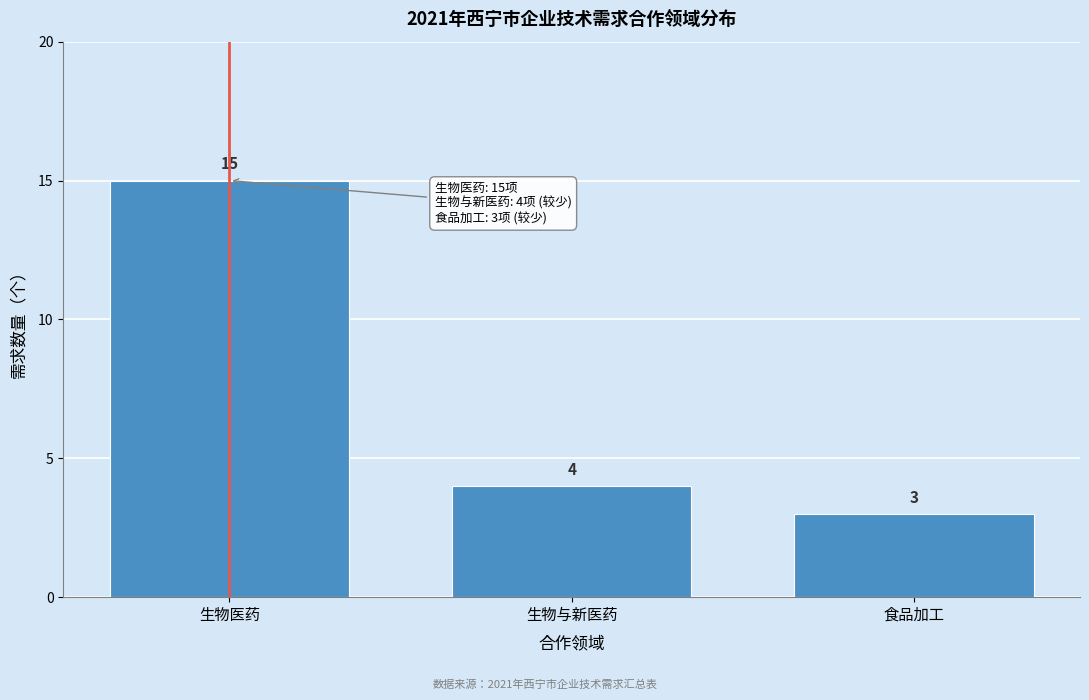

Reading left to right, list all the values displayed in this chart.

生物医药=15	生物与新医药=4	食品加工=3